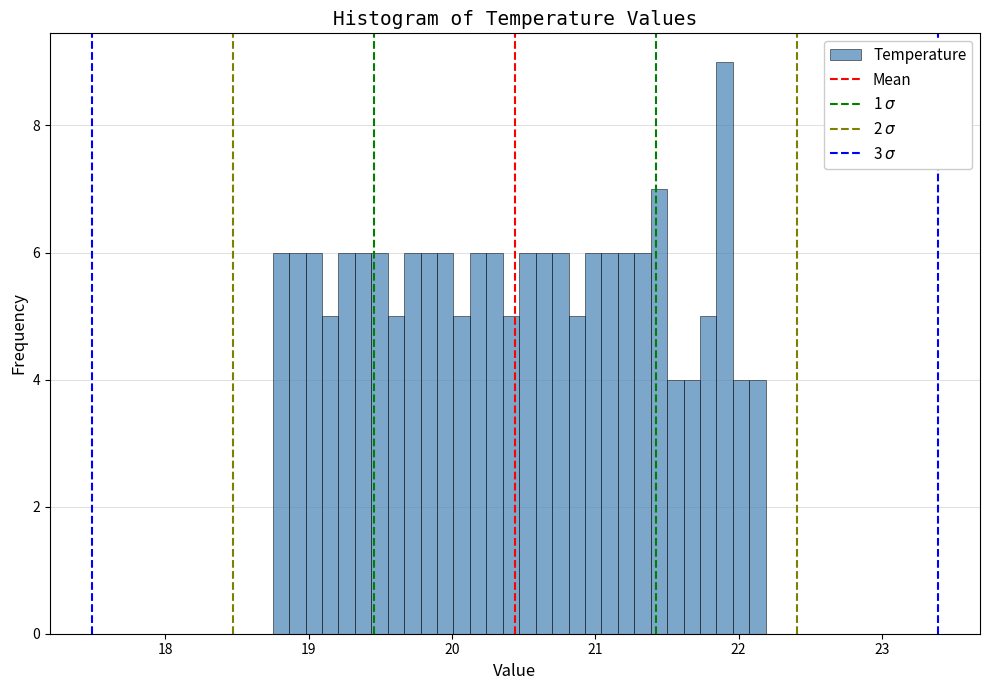

Read against the x-axis, roughly where is the centre of the tallest bar?

21.9